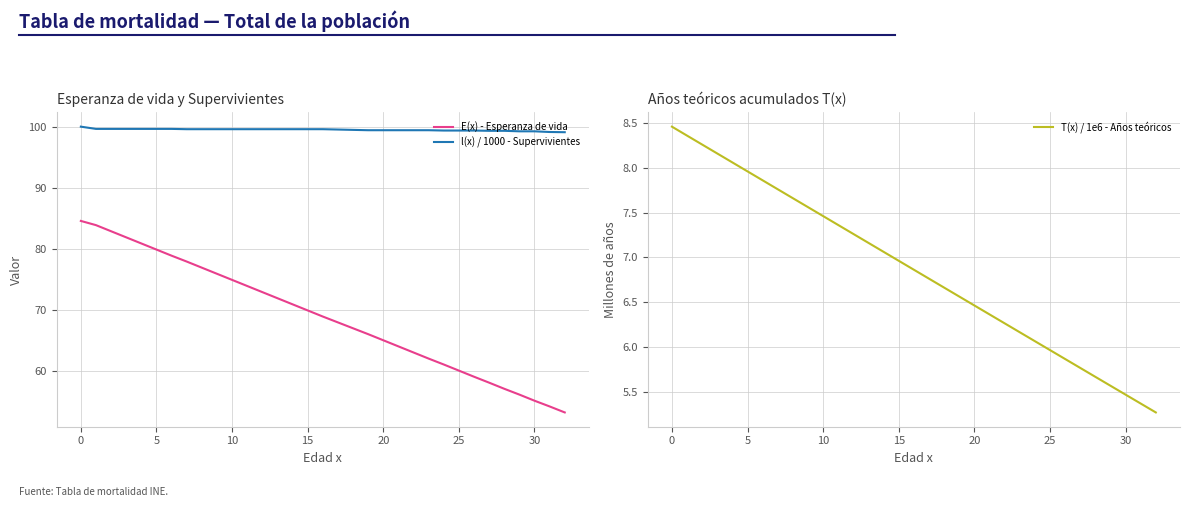

True or false: l(x) / 1000 - Supervivientes and T(x) / 1e6 - Años teóricos cross at least once.

False